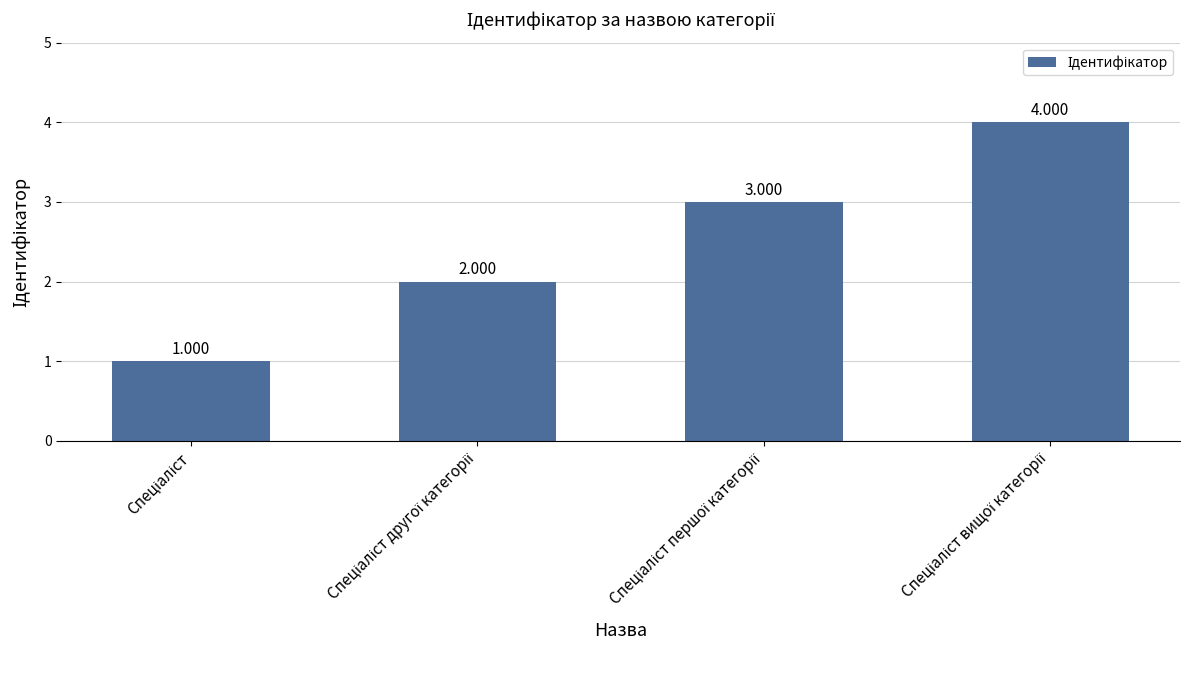

Which label corresponds to the smallest value in the chart?

Спеціаліст